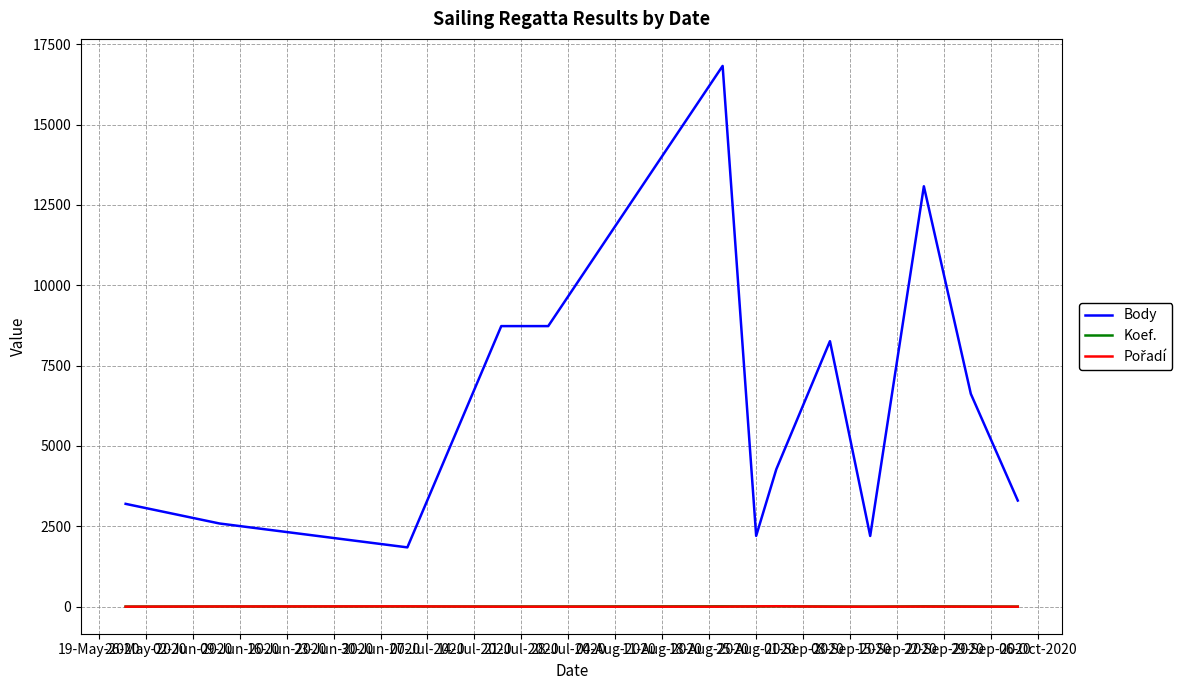

Which series has the largest total across all categories?

Body